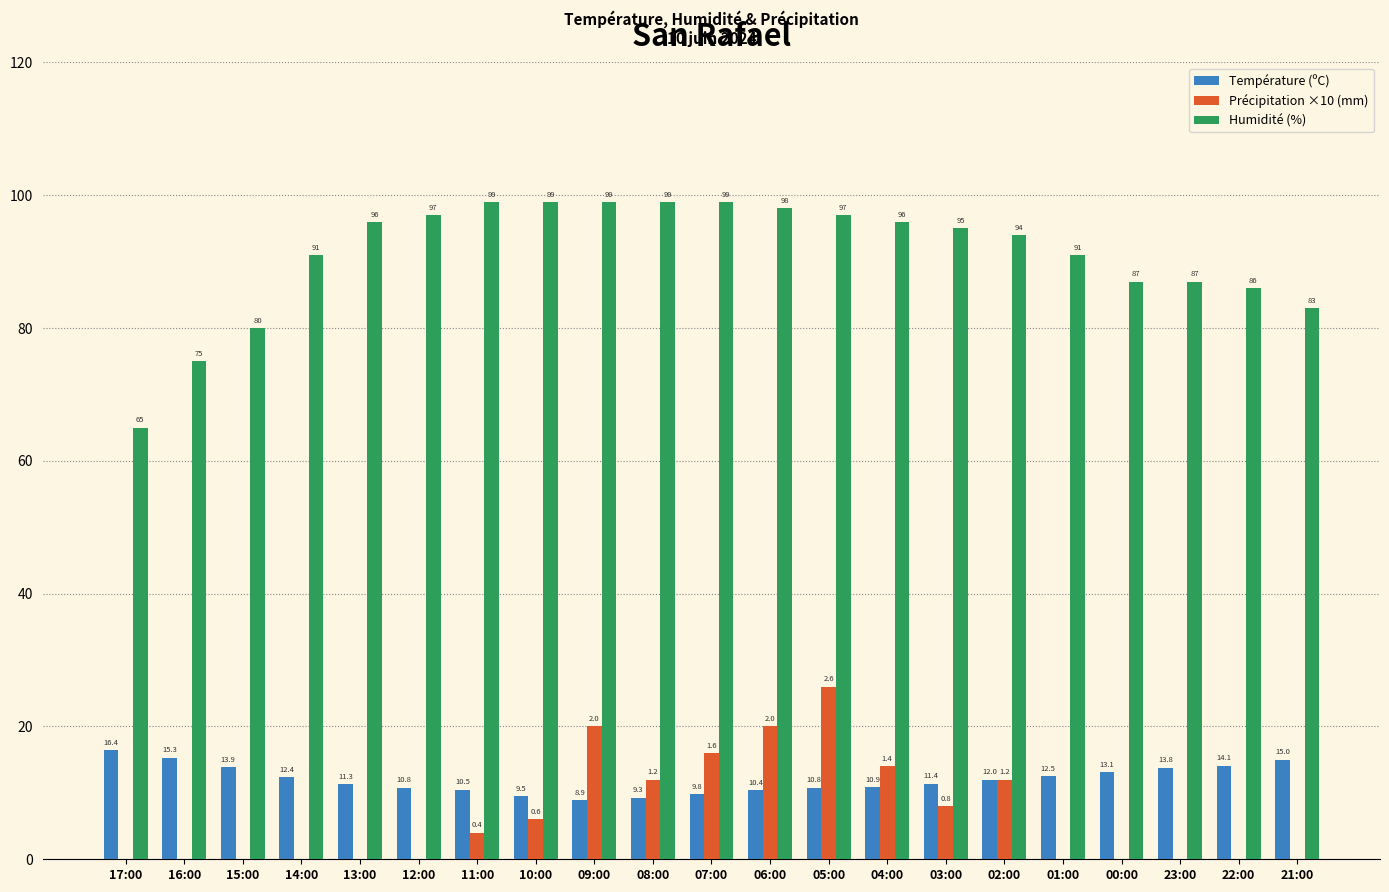

Is the value of Précipitation ×10 (mm) at 09:00 greater than the value of Température (ºC) at 09:00?

Yes